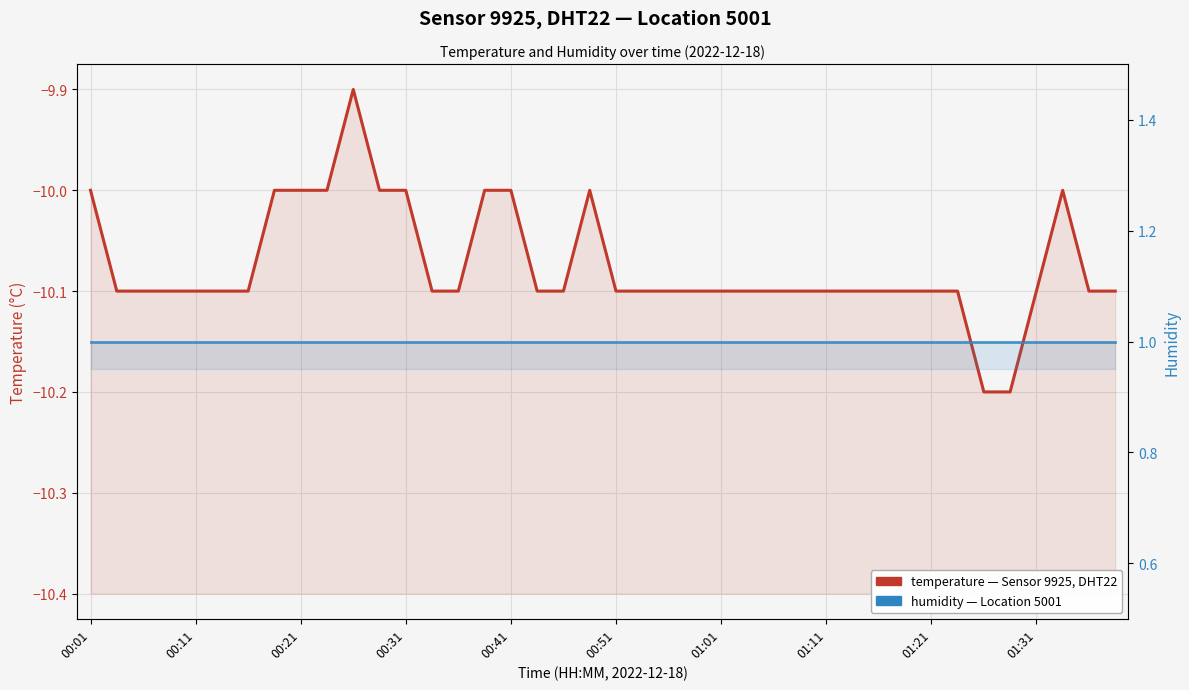

What is the difference between the temperature values at 01:21 and 29?

0.1